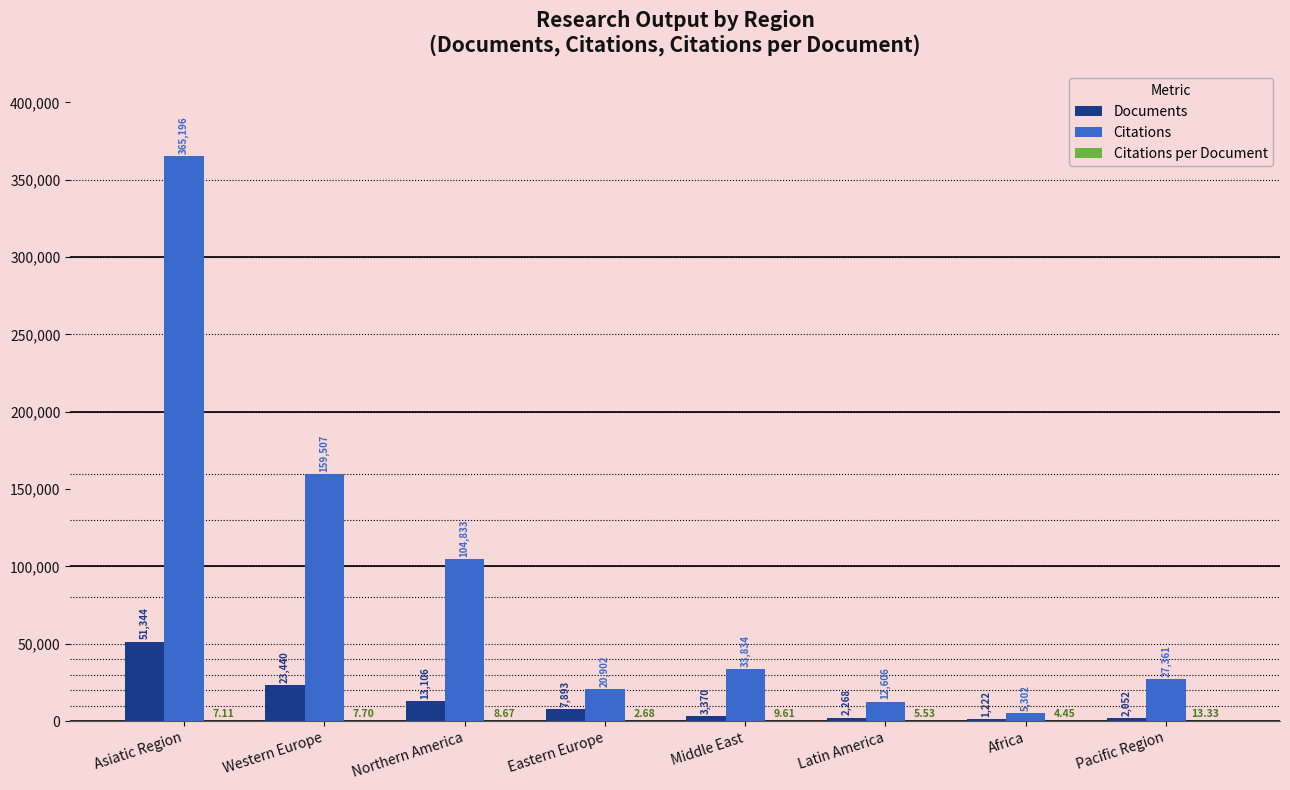

Is the value of Documents at Pacific Region greater than the value of Citations at Eastern Europe?

No